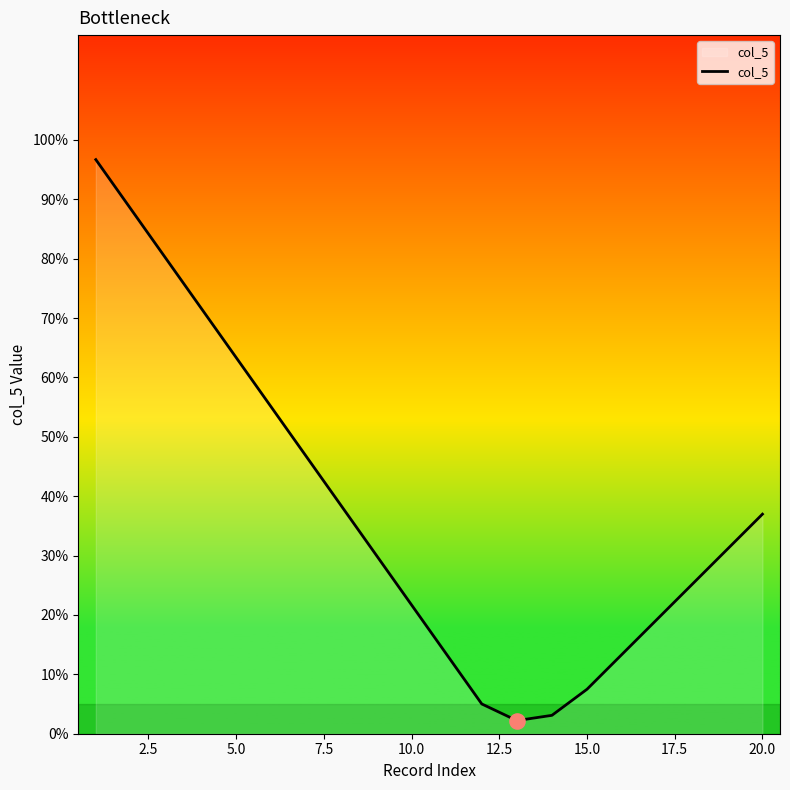

Is this an area chart (filled region under the line)?

Yes